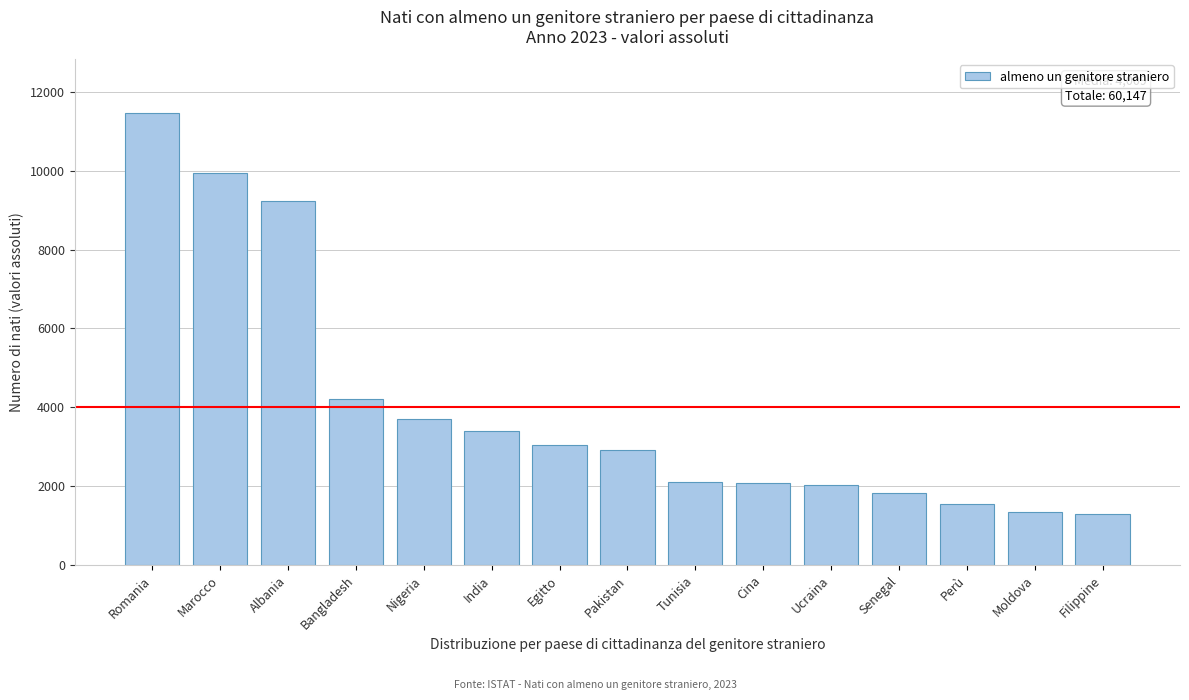

What is the label of the 5th bar from the left?

Nigeria